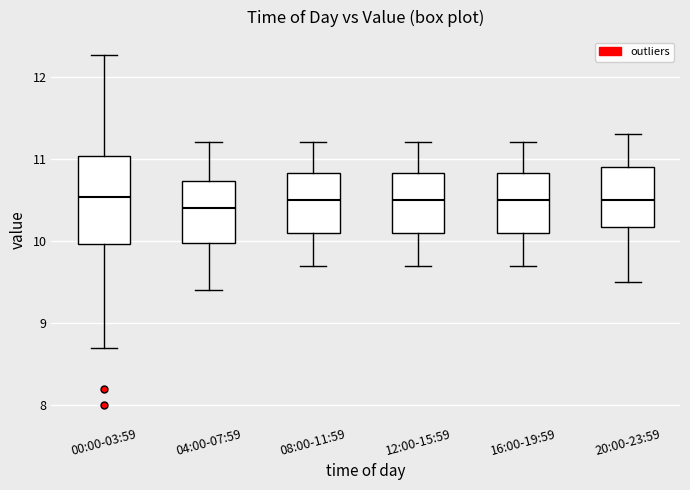

Reading left to right, read every box against the y-axis: the position of its median line, the range the box covers, and the ends of its whiskers. The values are not printed on the chart, so give them approximately, as read against the axis.

00:00-03:59: median 10.5, box 10.0 to 11.0, whiskers 8.7 to 12.3
04:00-07:59: median 10.4, box 10.0 to 10.7, whiskers 9.4 to 11.2
08:00-11:59: median 10.5, box 10.1 to 10.8, whiskers 9.7 to 11.2
12:00-15:59: median 10.5, box 10.1 to 10.8, whiskers 9.7 to 11.2
16:00-19:59: median 10.5, box 10.1 to 10.8, whiskers 9.7 to 11.2
20:00-23:59: median 10.5, box 10.2 to 10.9, whiskers 9.5 to 11.3